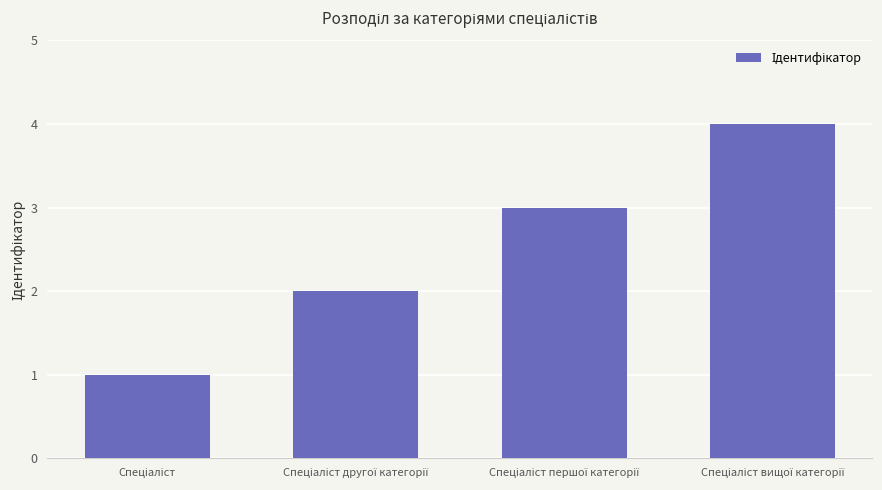

Are the bars horizontal?

No